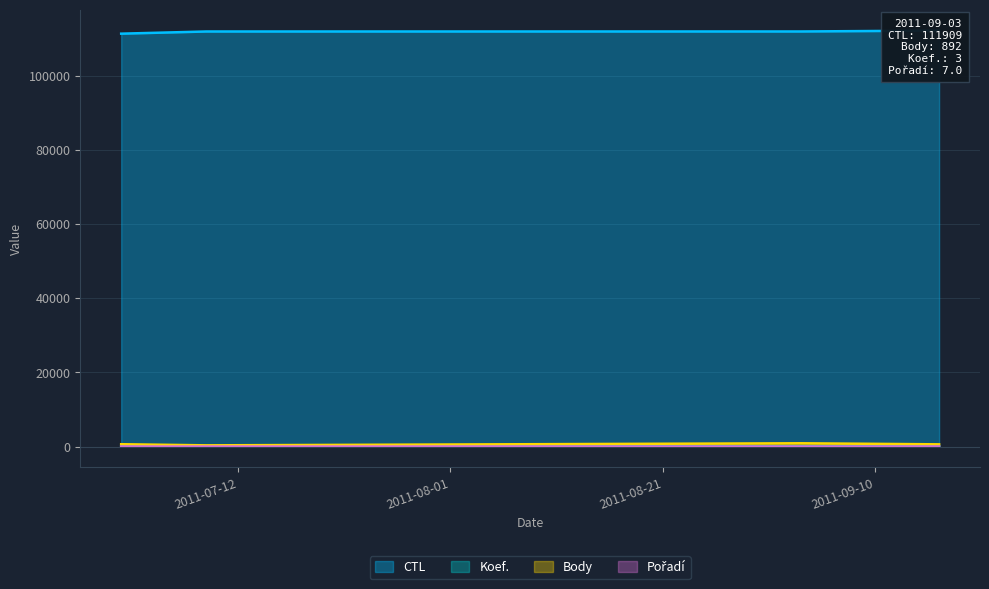

Rank the series at 2011-07-01 from highest to lowest value.

CTL, Body, Pořadí, Koef.